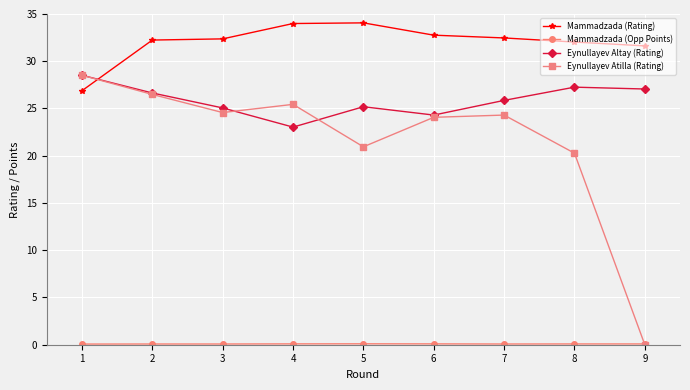

Where is the first local minimum for Eynullayev Atilla (Rating)?

3